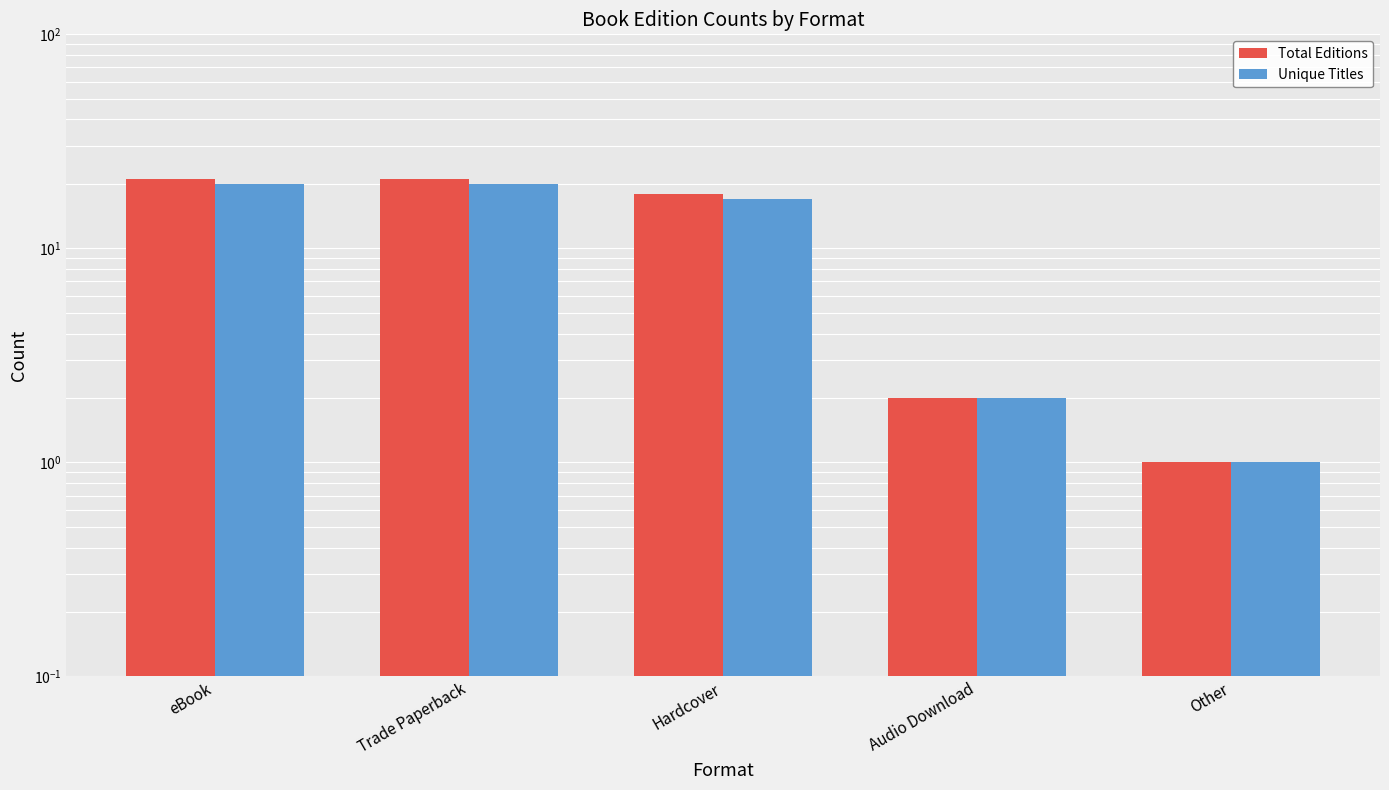

True or false: Total Editions has a value of 1 at Other.

True